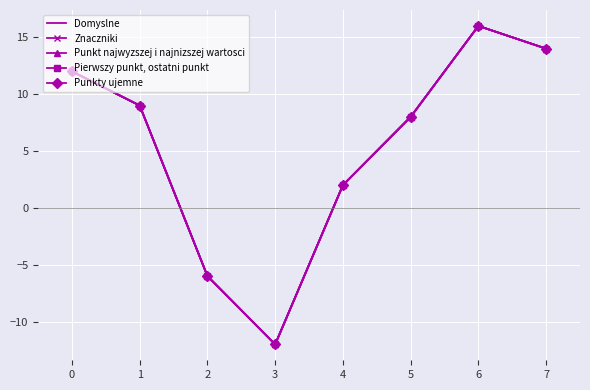

How many data points in Pierwszy punkt, ostatni punkt are less than 9?

4